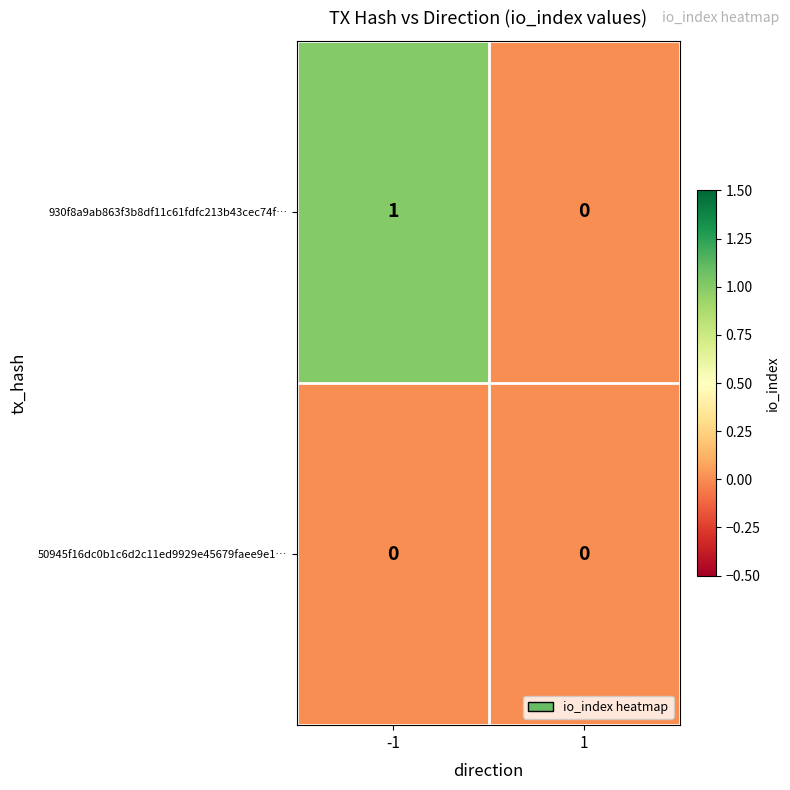

Reading left to right, transcribe all the data shown in this chart.

930f8a9ab863f3b8df11c61fdfc213b43cec74f…: 1	0
50945f16dc0b1c6d2c11ed9929e45679faee9e1…: 0	0